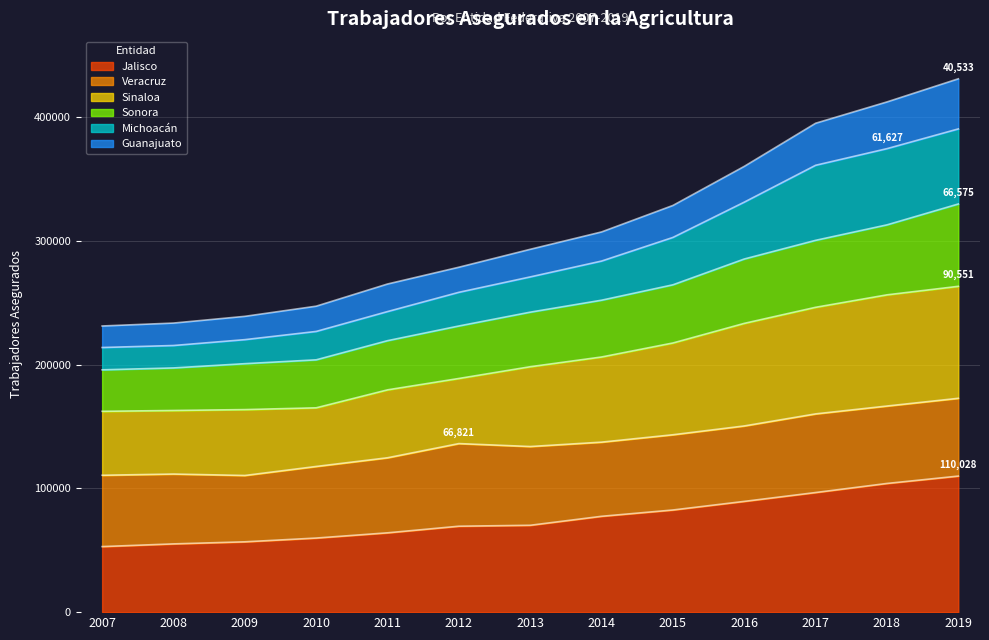

What are all the series names shown in the legend?

Jalisco, Veracruz, Sinaloa, Sonora, Michoacán, Guanajuato